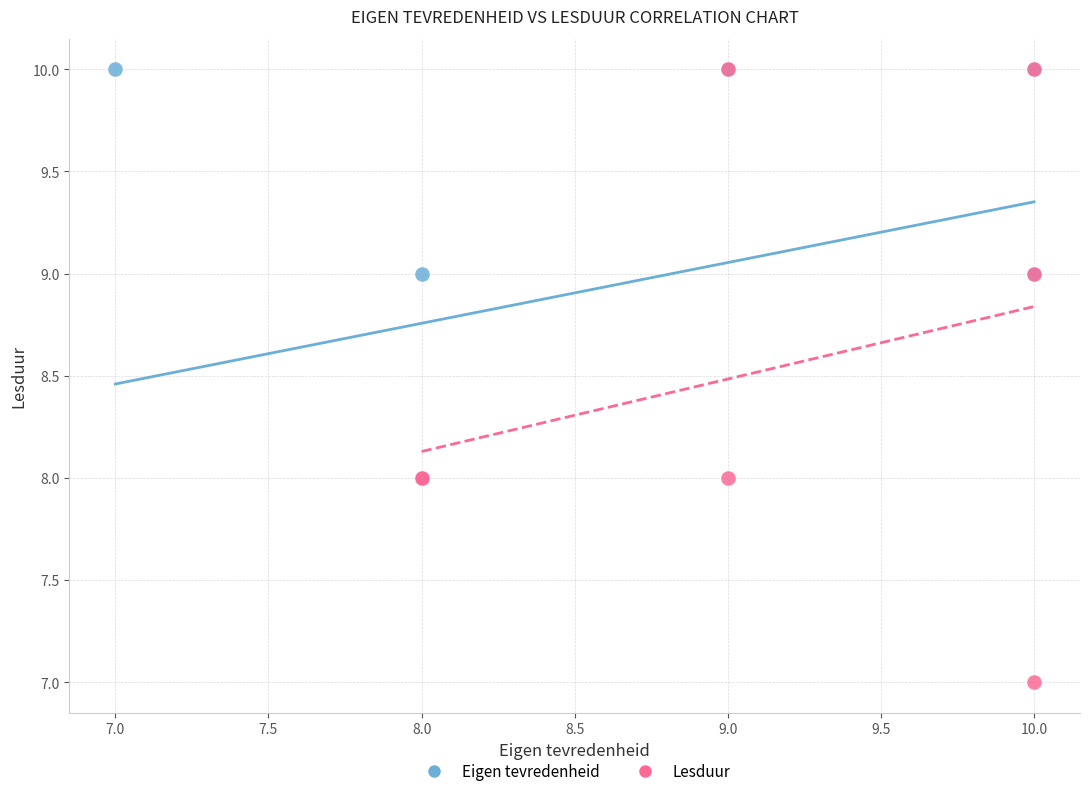

Which series has the largest Y range (max minus min)?

Lesduur